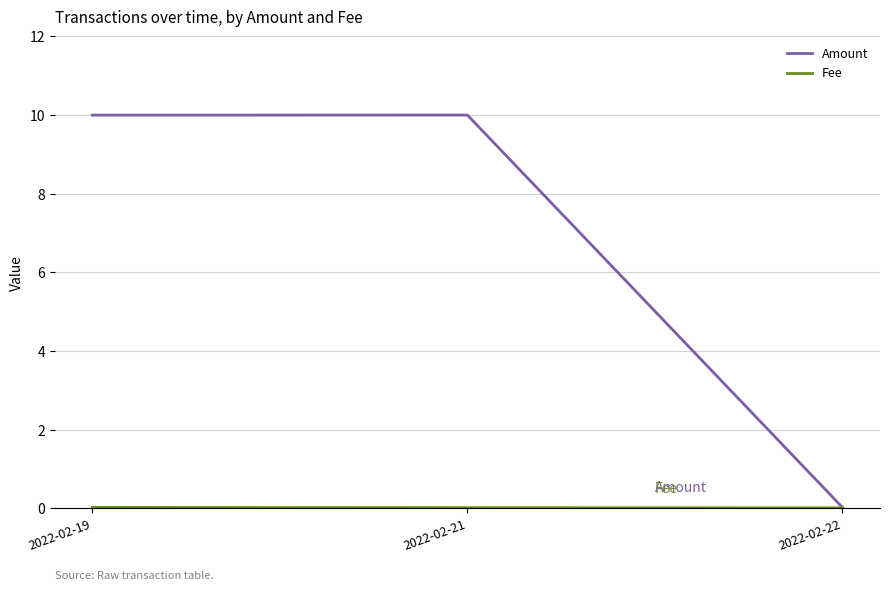

Where does the Amount series first go above 9?

2022-02-19